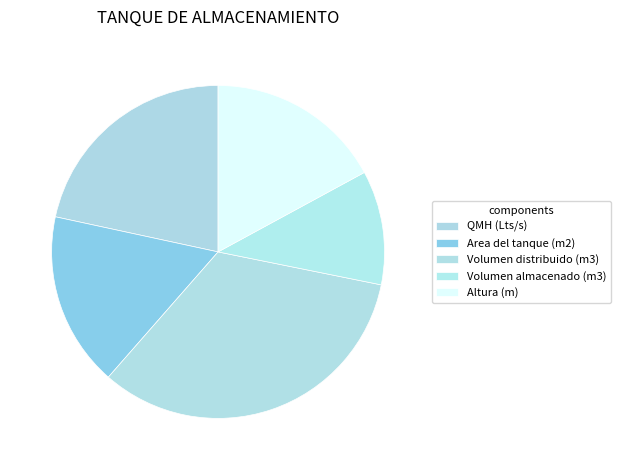

What percentage is the Area del tanque (m2) slice, to the nearest percent?

17%